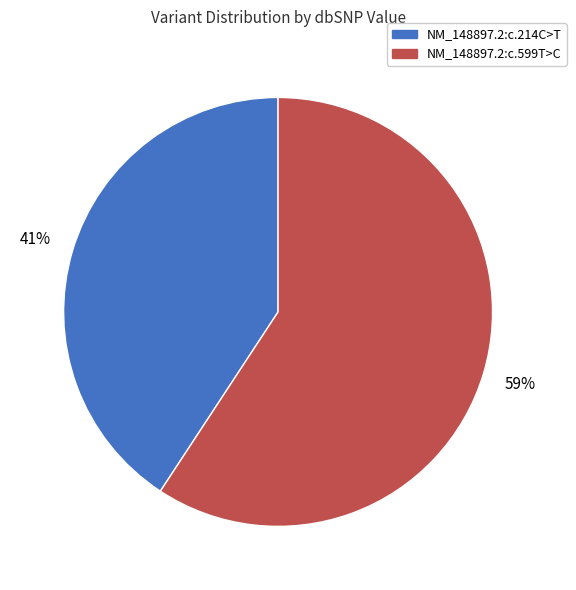

How many segments does this pie chart have?

2